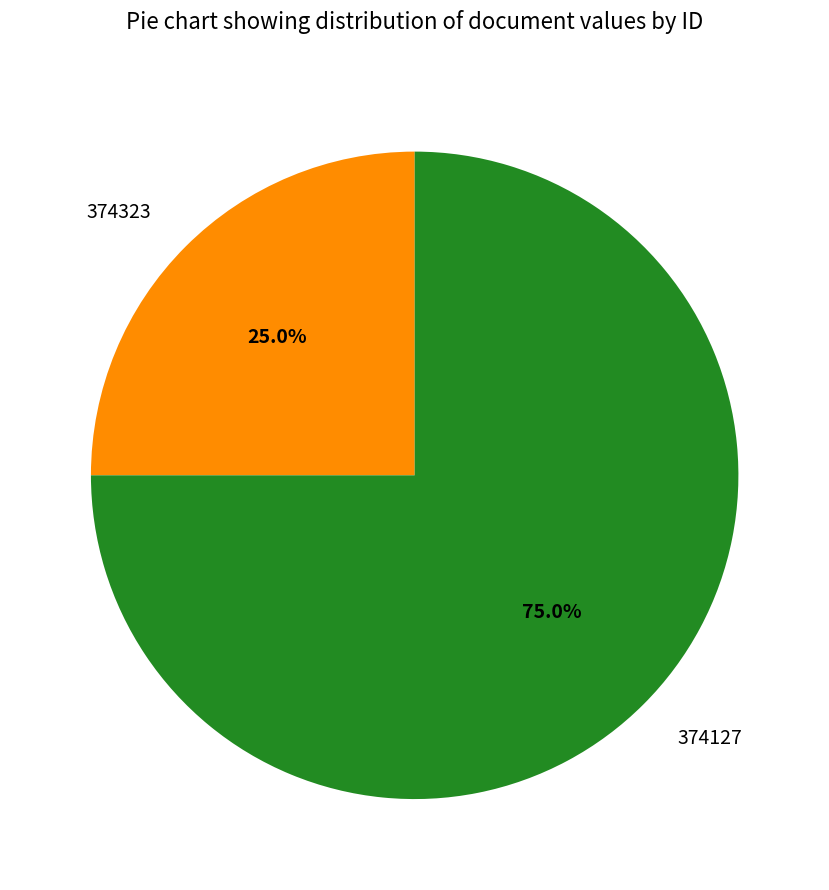

What percentage do 374323 and 374127 together represent?

100.0%